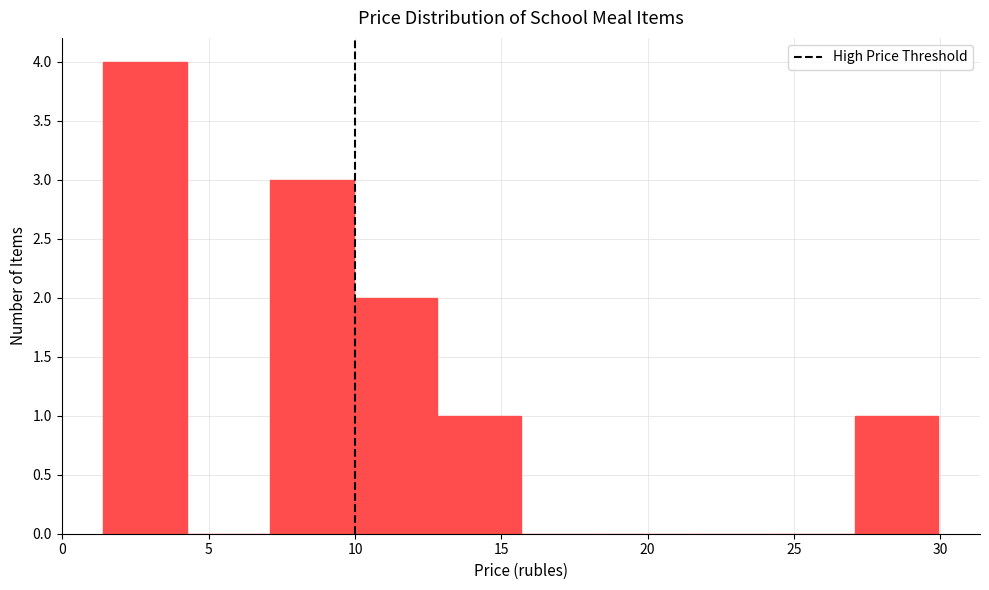

Over which range of the x-axis is the bar tallest?

1.5 to 4.5